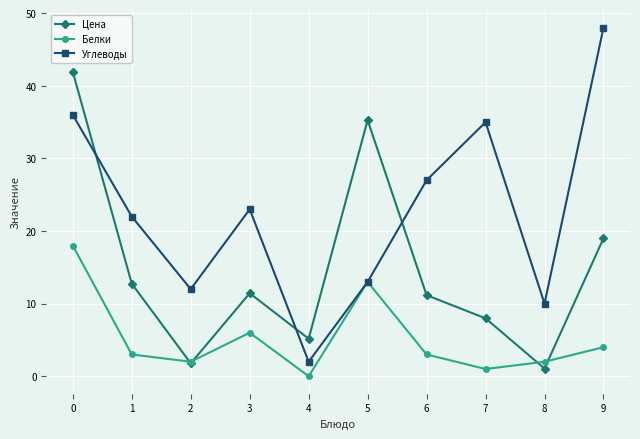

Rank the series at 1 from lowest to highest value.

Белки, Цена, Углеводы